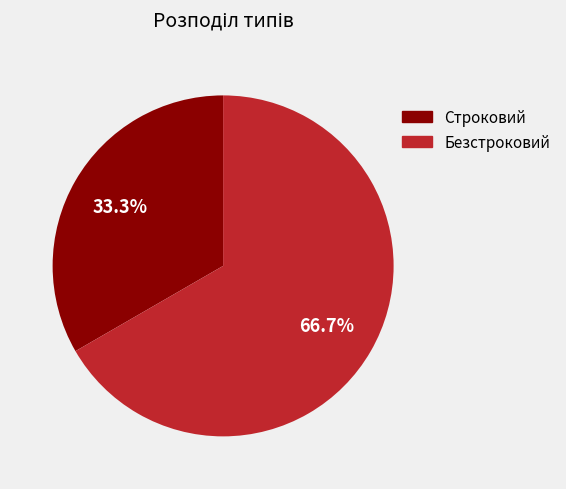

What is the majority slice?

Безстроковий